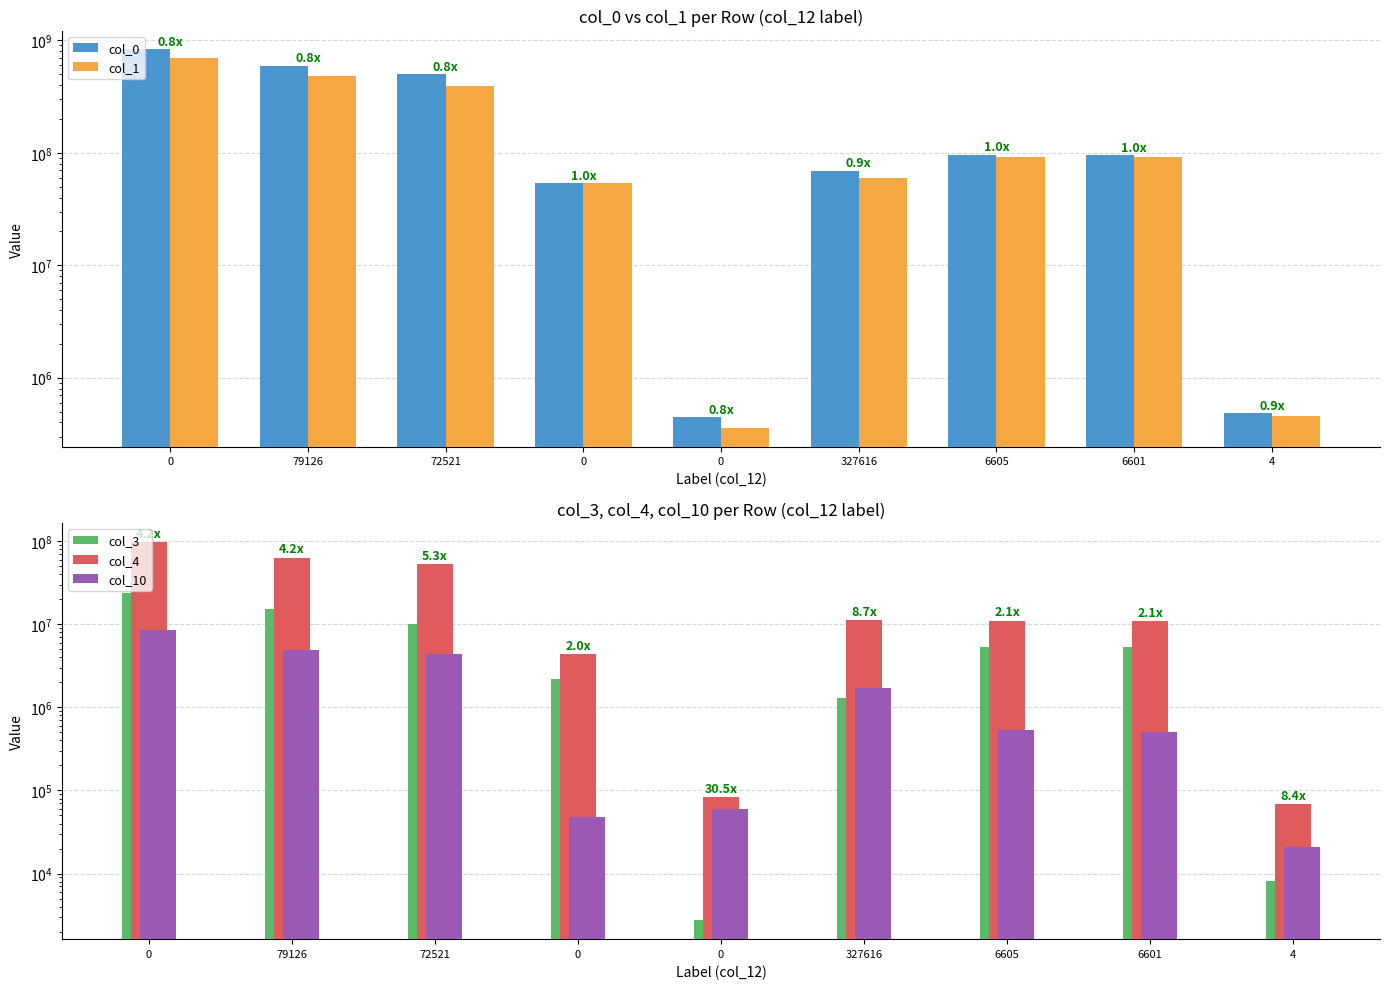

What is the difference between the highest and lowest values at 0?

820057556